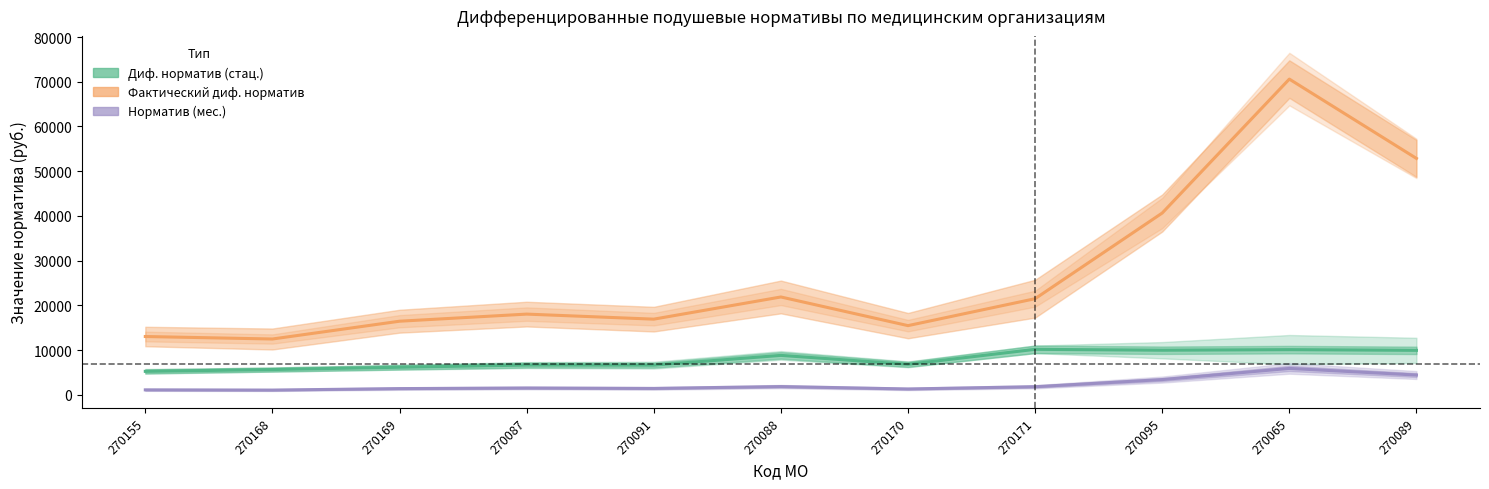

What is the spread (max minus min) of values at 270170?

14166.9